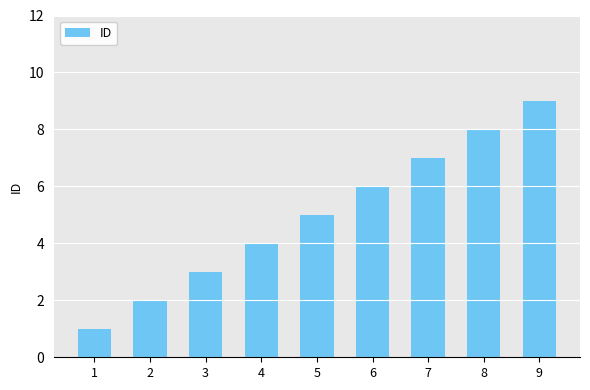

Are the bars grouped side by side (vs. stacked)?

No